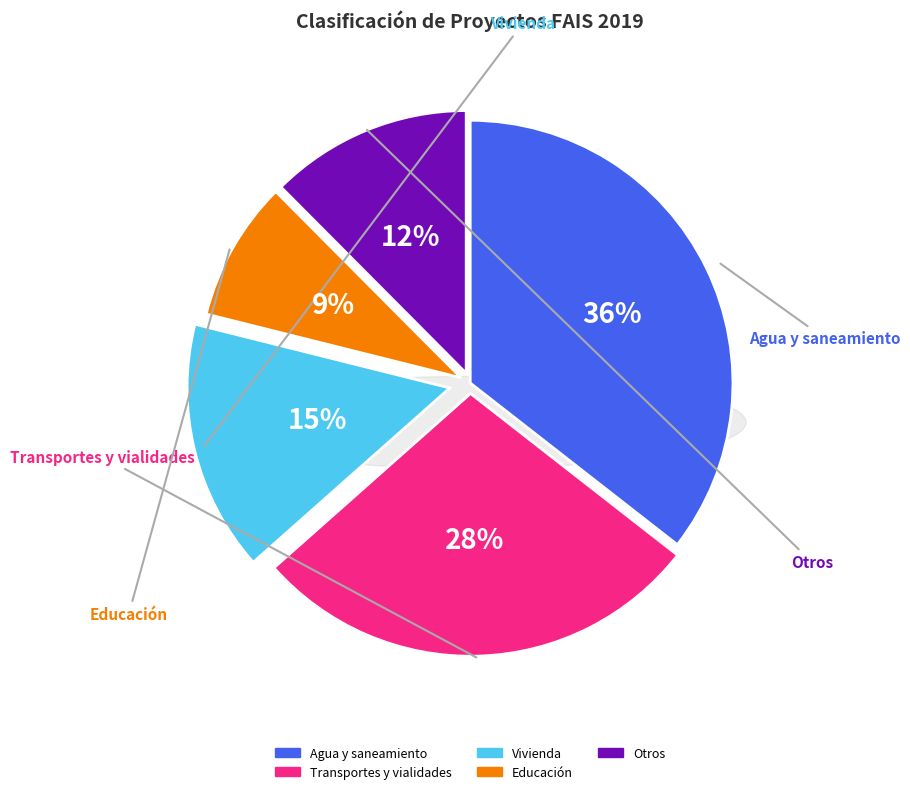

Which slice is the largest?

Agua y saneamiento